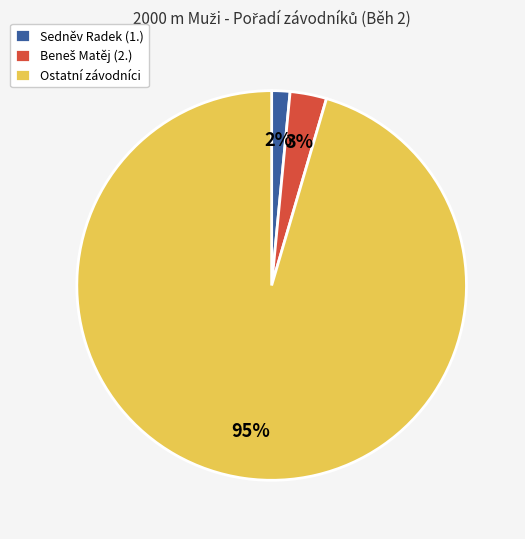

To the nearest percent, what is the average slice percentage?

33%